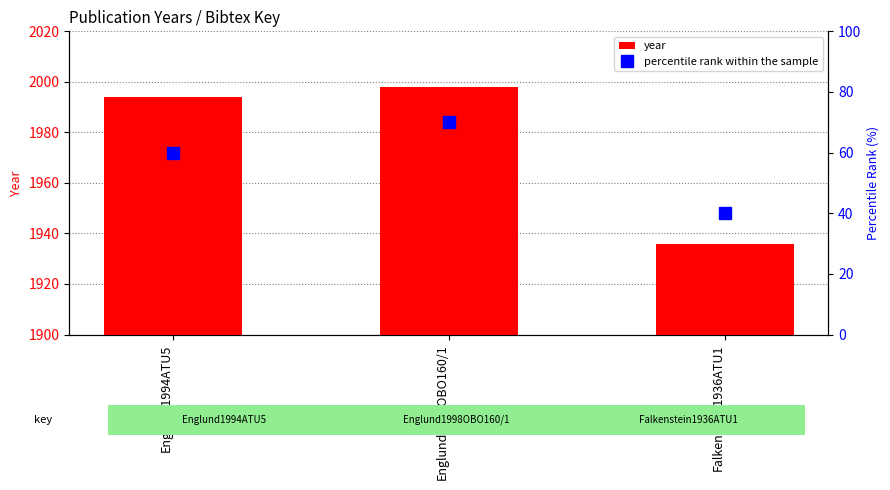

True or false: year has a value of 3008 at Englund1998OBO160/1.

False